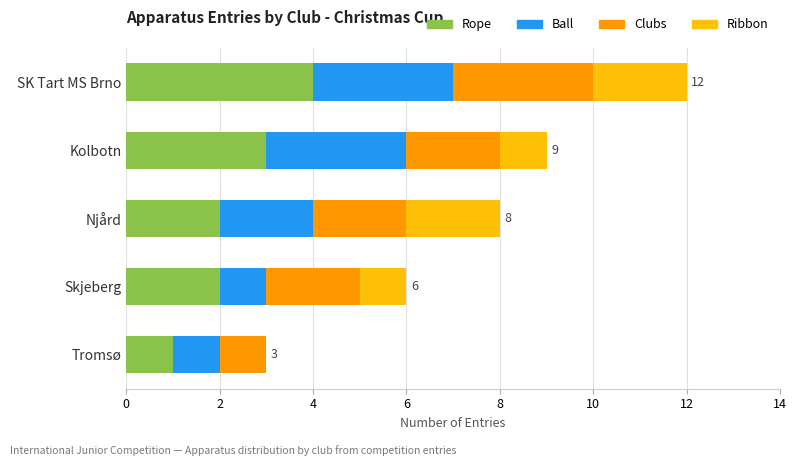

At which category is the sum across all series the highest?

SK Tart MS Brno